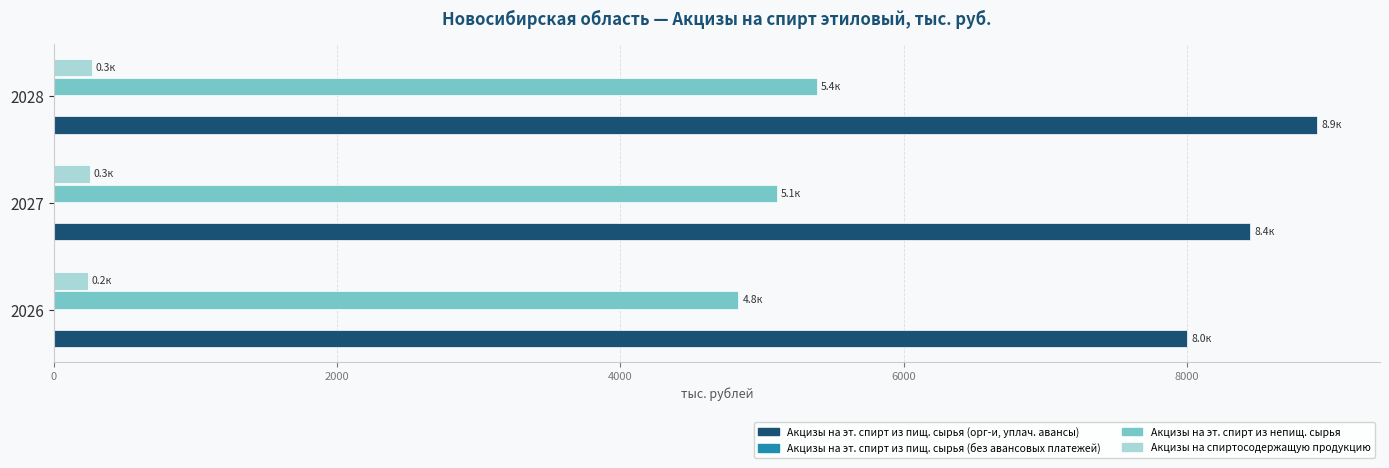

What is the maximum value shown in the chart?

8915.5